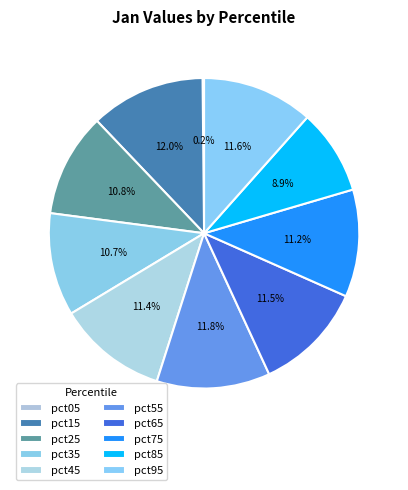

To the nearest percent, what portion does pct85 represent?

9%